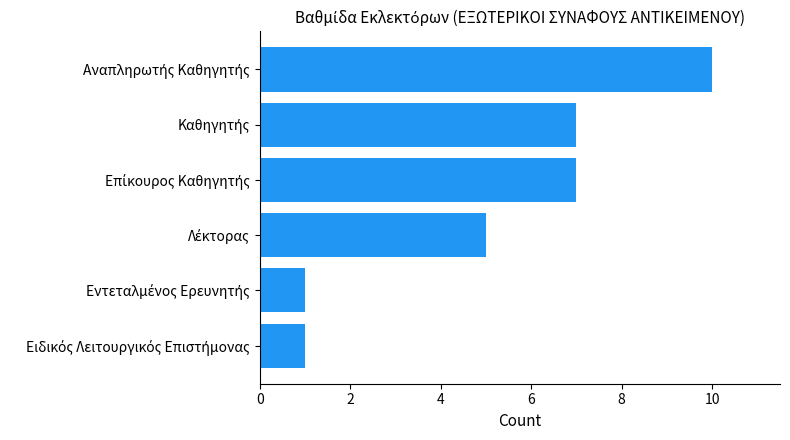

What is the difference between the maximum and minimum values?

9